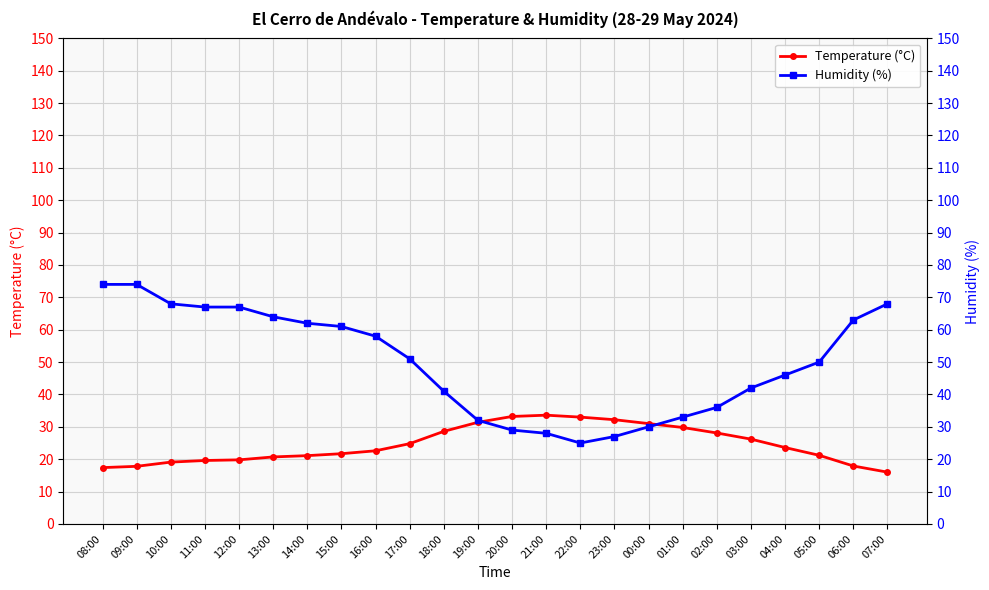

At which label is Humidity (%) closest to 49?

05:00